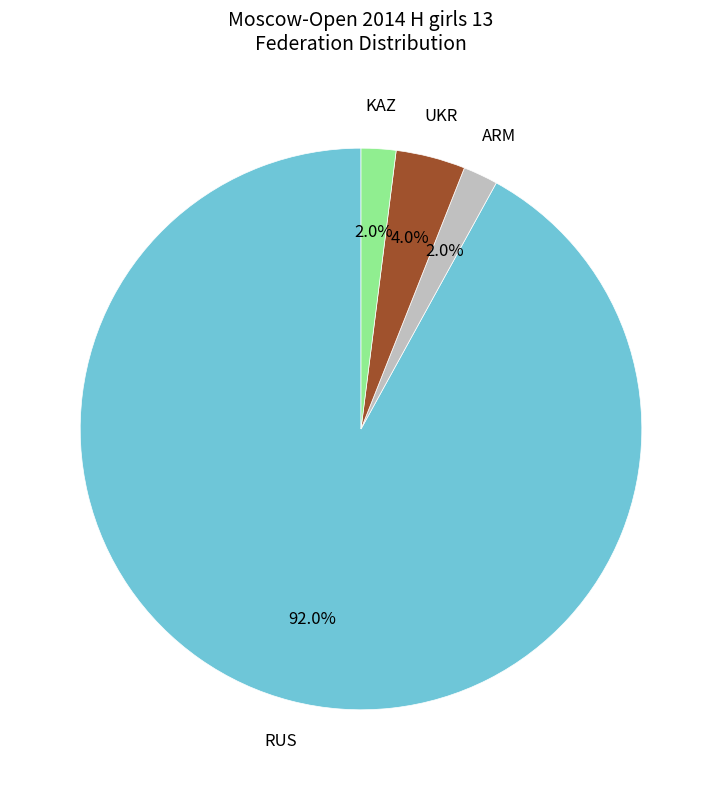

Does any single category account for the majority?

Yes